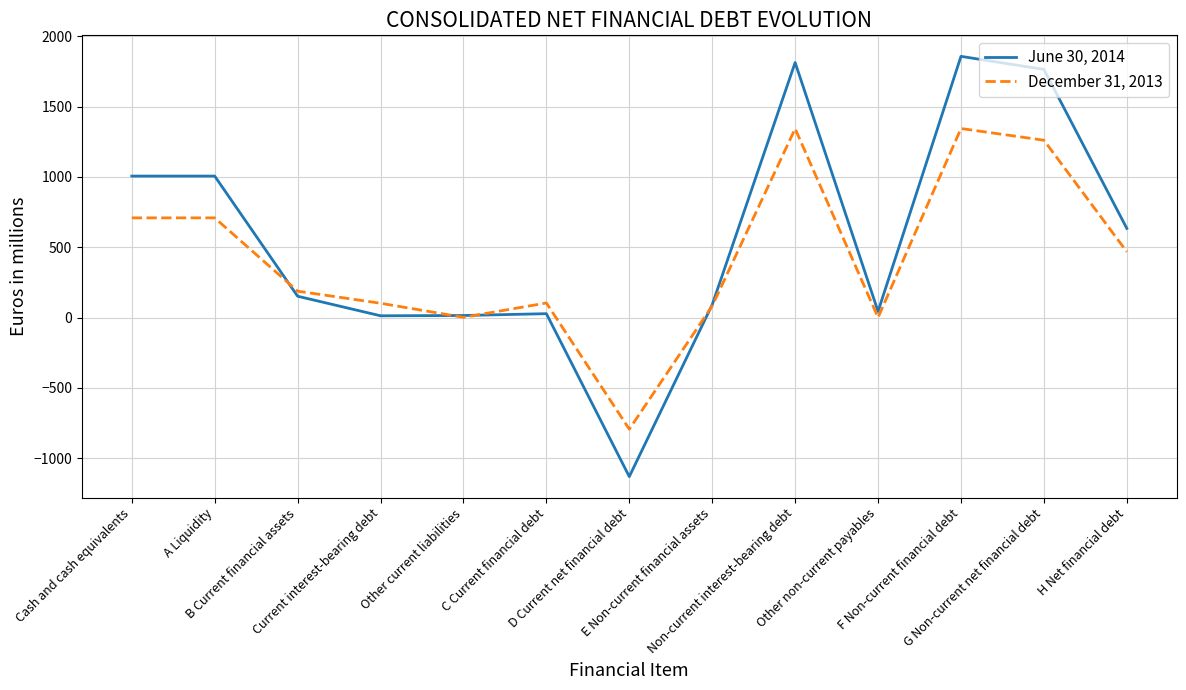

Which series changed the most between B Current financial assets and Current interest-bearing debt?

June 30, 2014